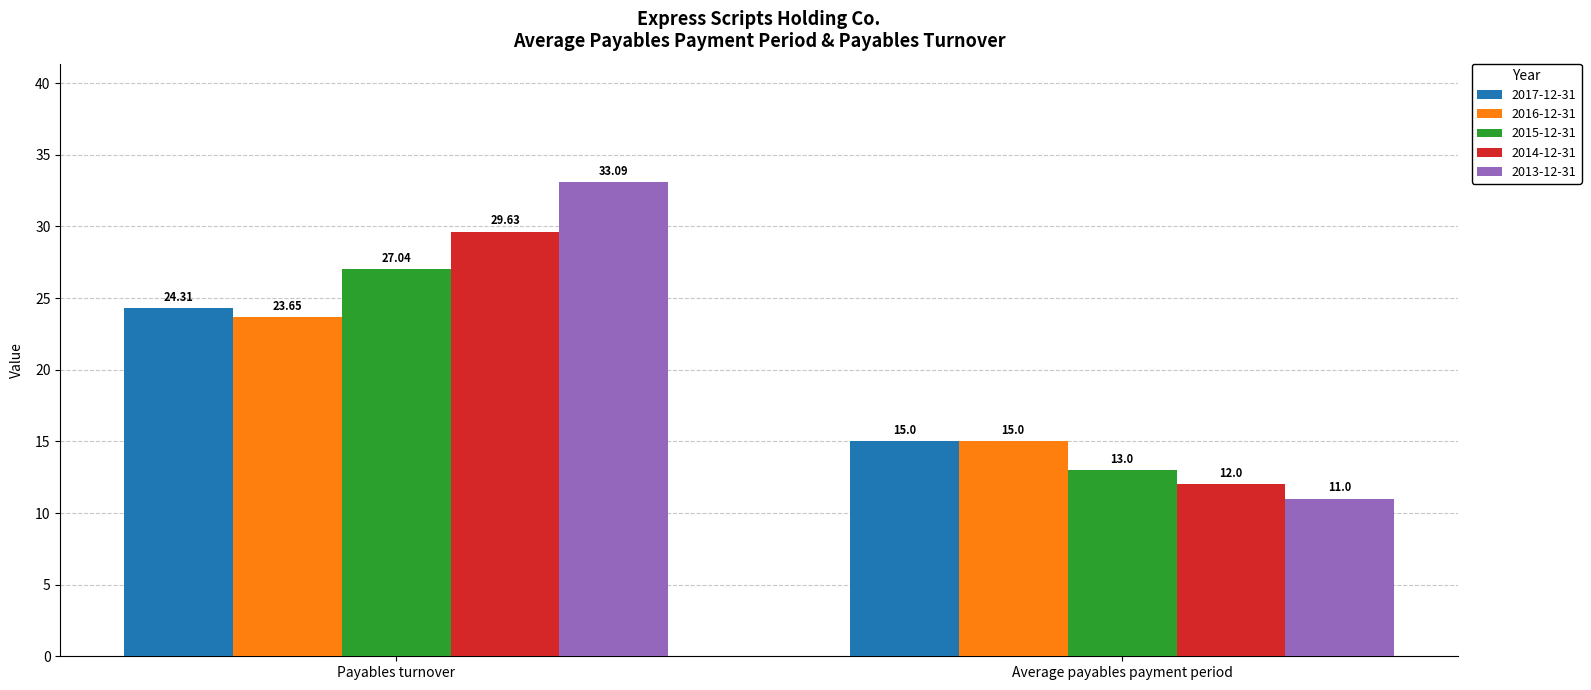

How many distinct data groups are displayed?

5